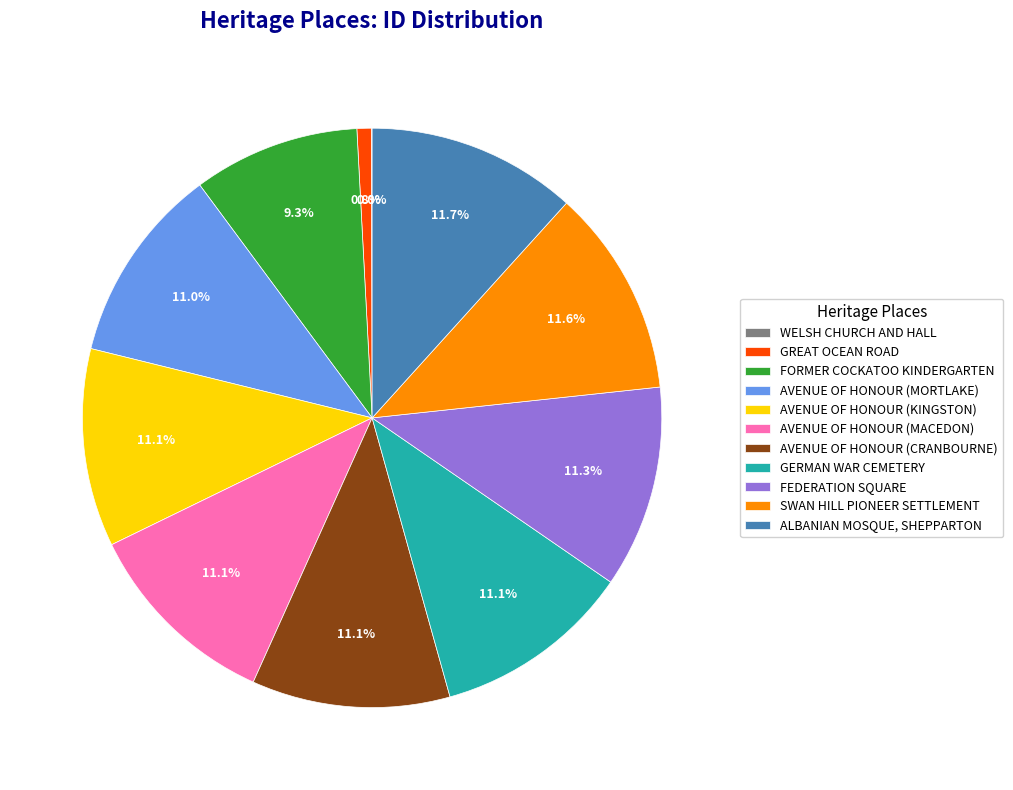

What portion of the pie excludes SWAN HILL PIONEER SETTLEMENT?

88.4%